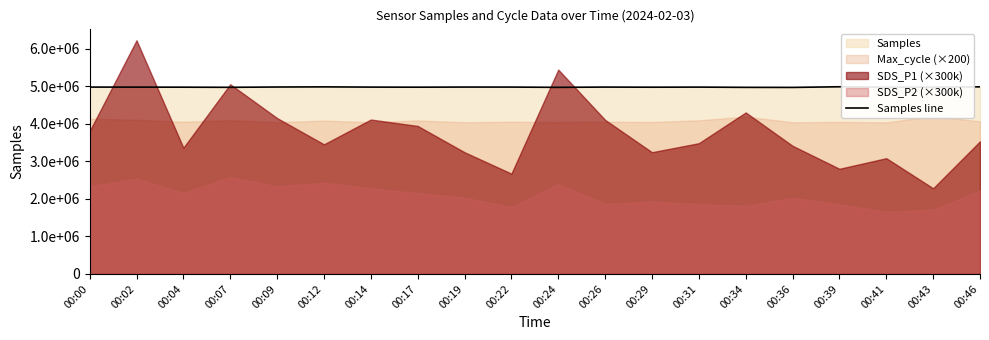

The chart shows a value of 8507895 at 00:26. True or false?

False